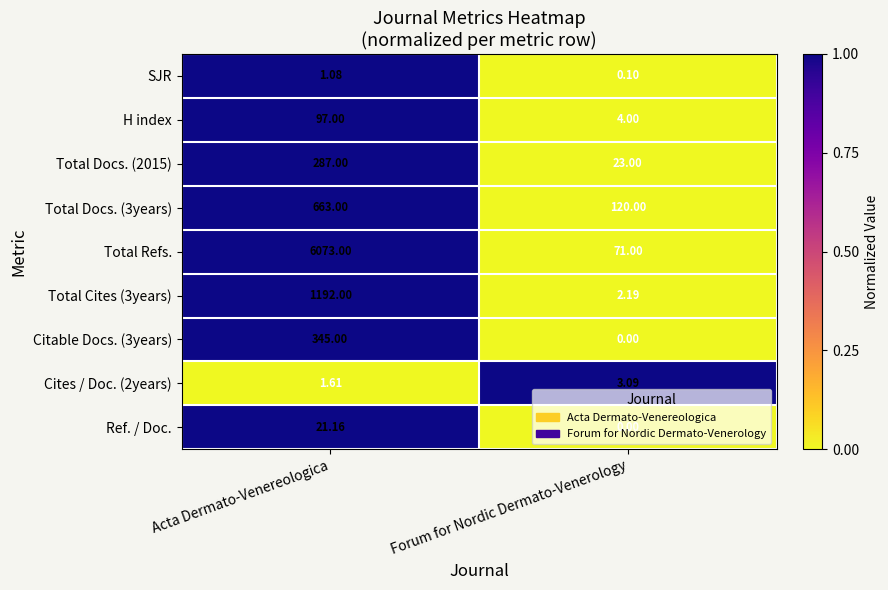

Where is Ref. / Doc. nearest to the value 10?

Forum for Nordic Dermato-Venerology